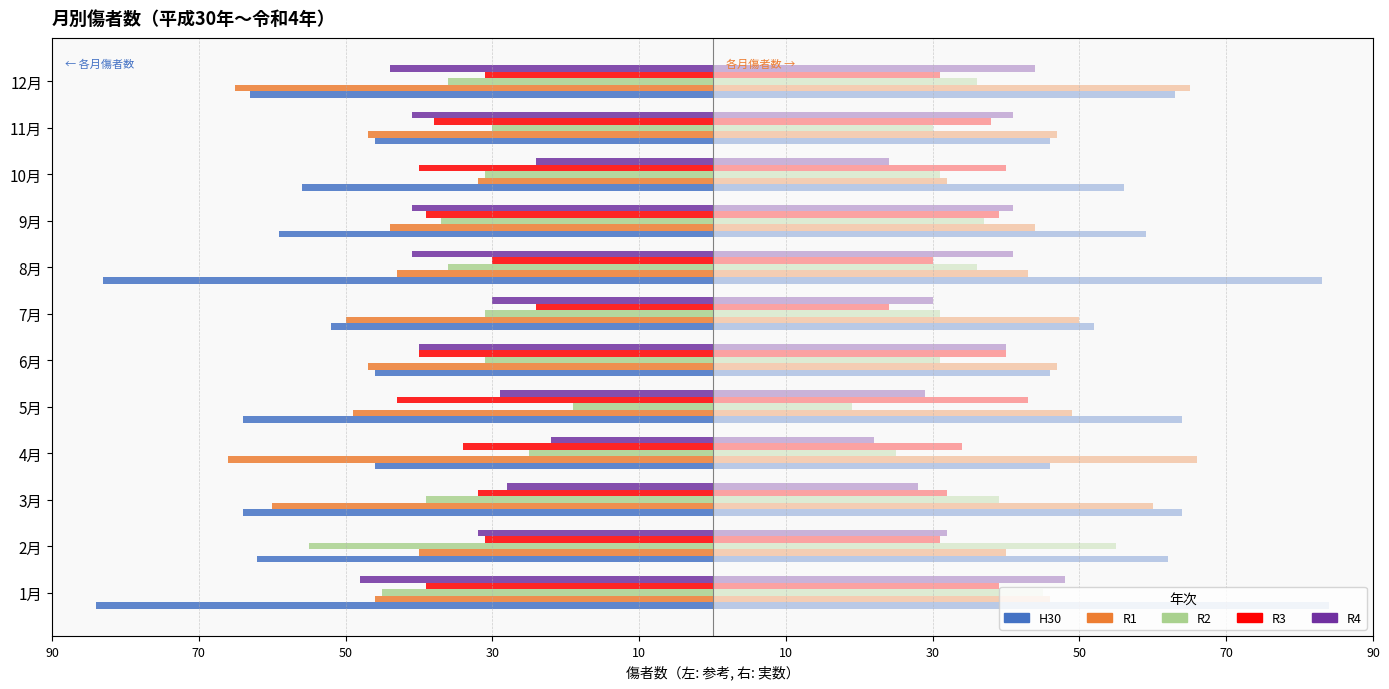

How many distinct data groups are displayed?

5